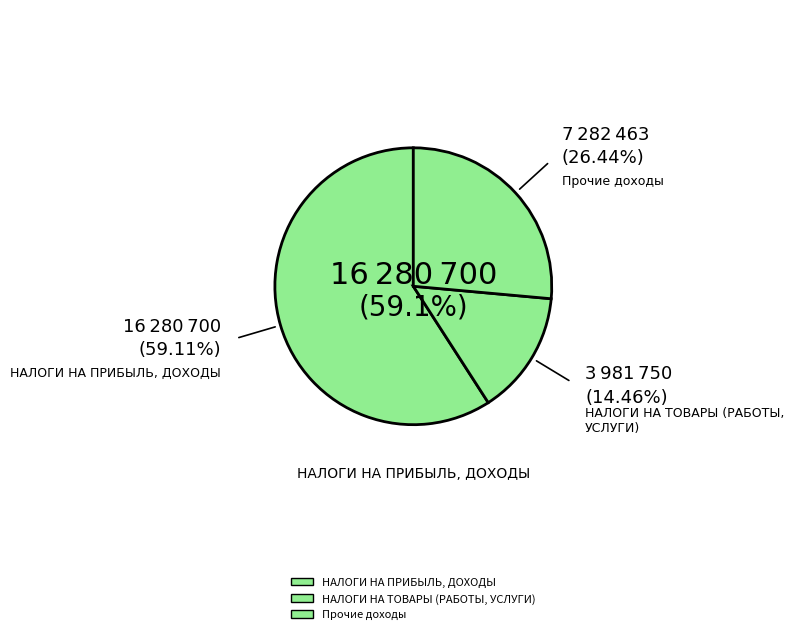

How many segments does this pie chart have?

3